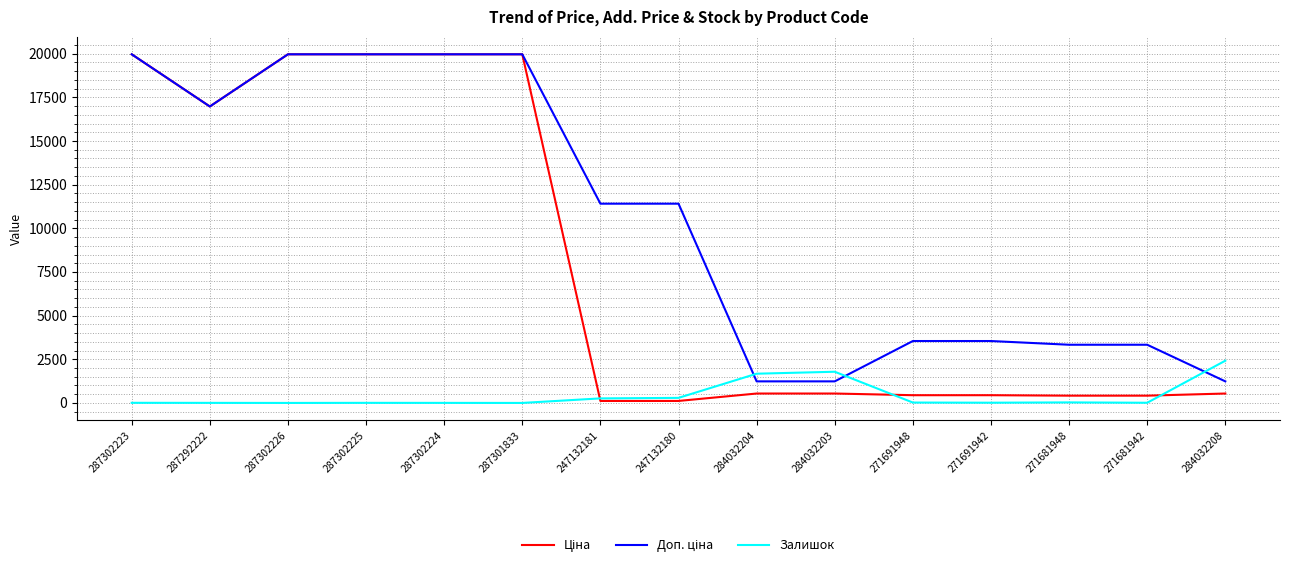

What position from the left is 271691942?

12